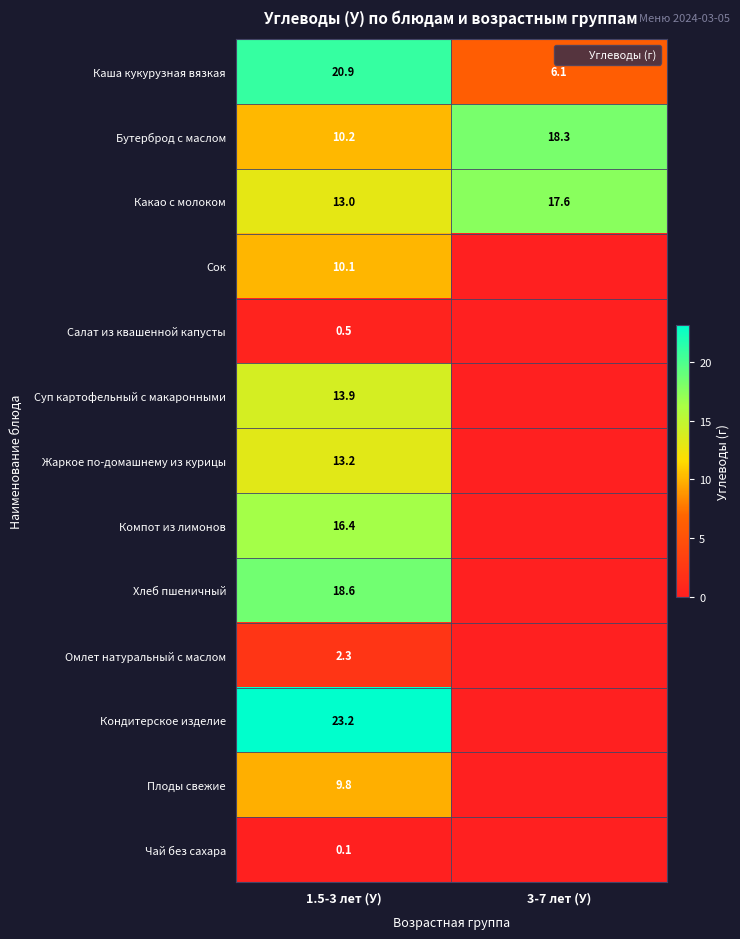

What is the total value across all series at 3-7 лет (У)?

41.9